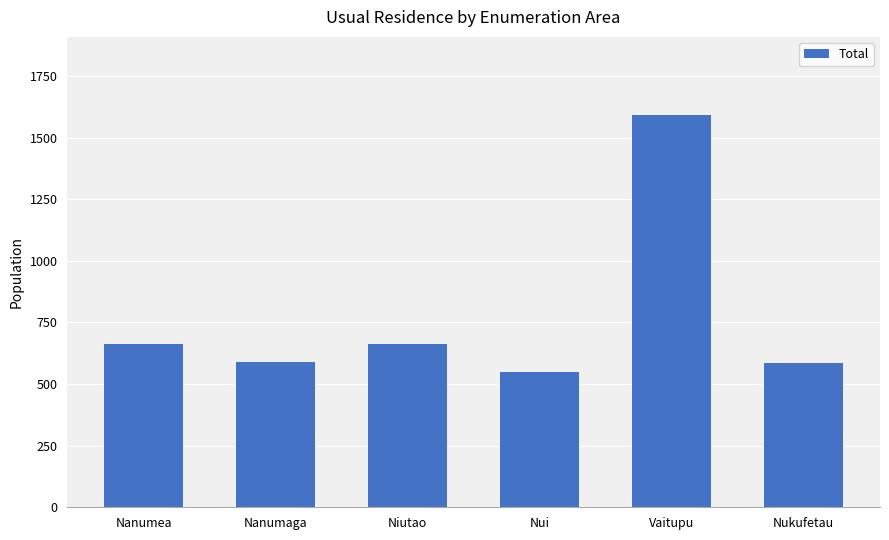

Are the bars horizontal?

No